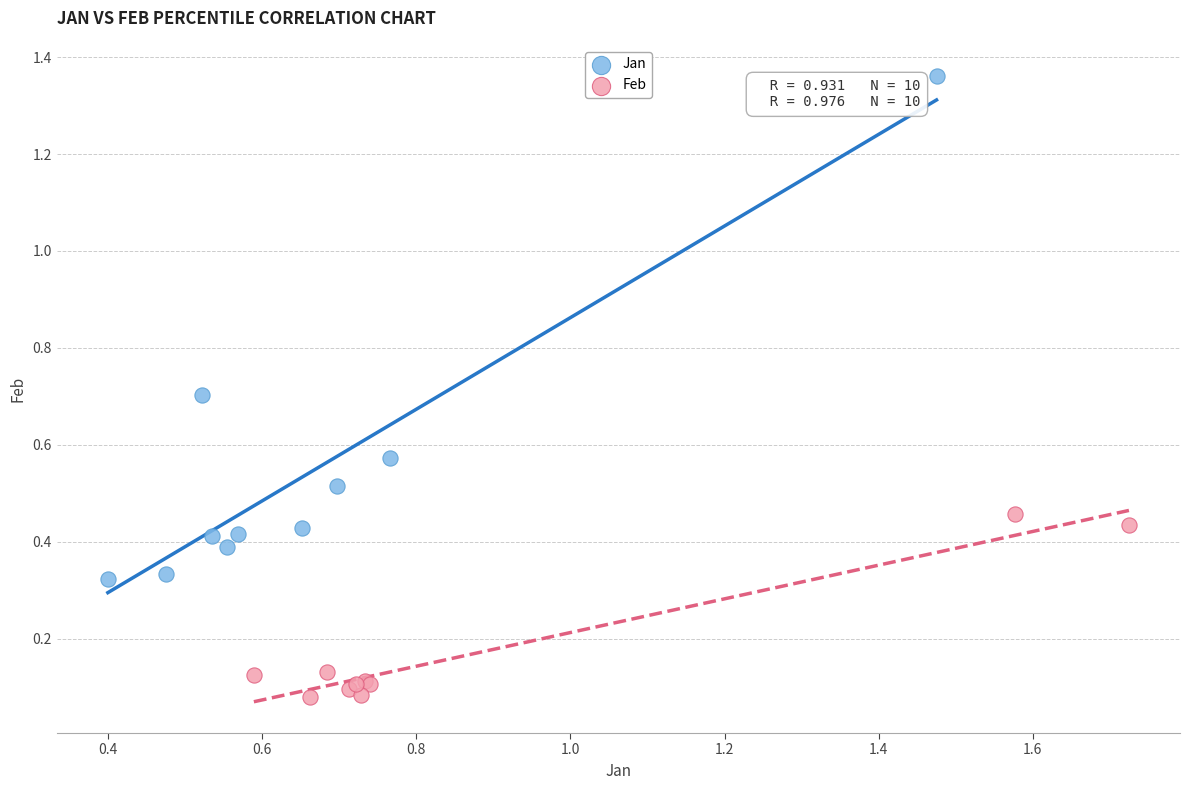

Which series has the largest Y range (max minus min)?

Jan